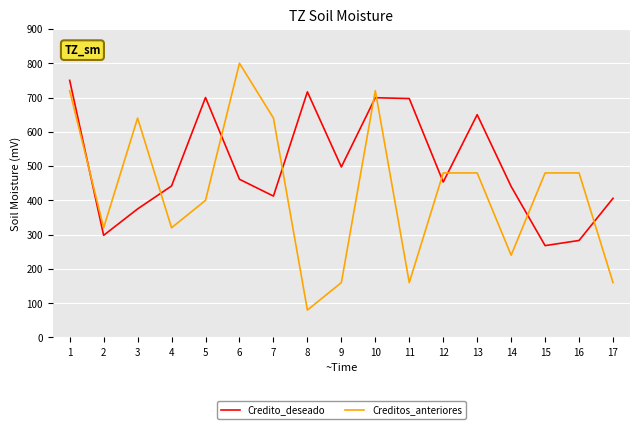

At which category does the chart reach its minimum across all series?

8